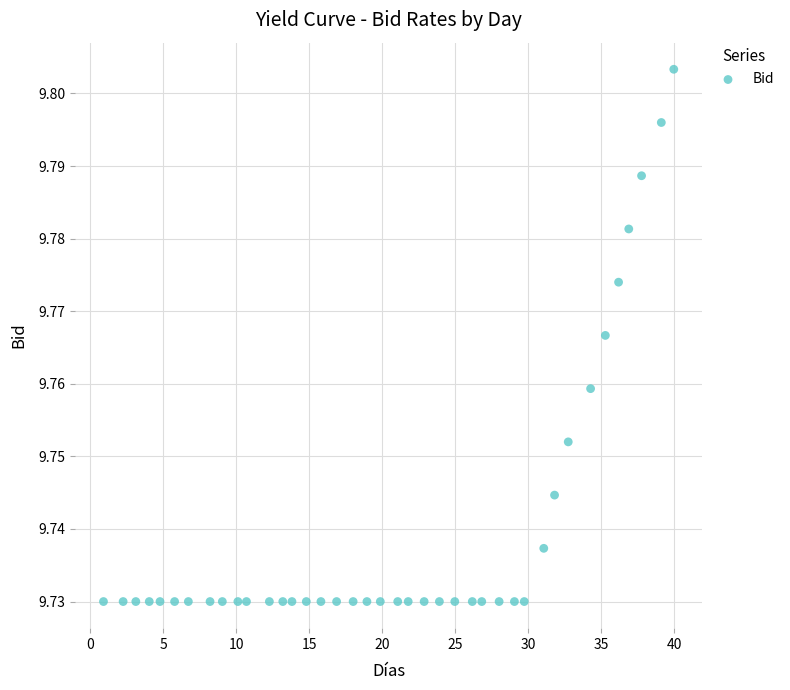

What is the range of X values (max minus min)?

39.0